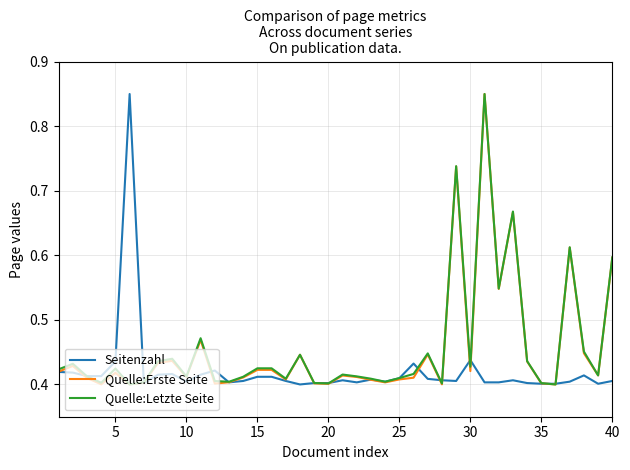

True or false: Quelle:Letzte Seite and Quelle:Erste Seite intersect in this chart.

True